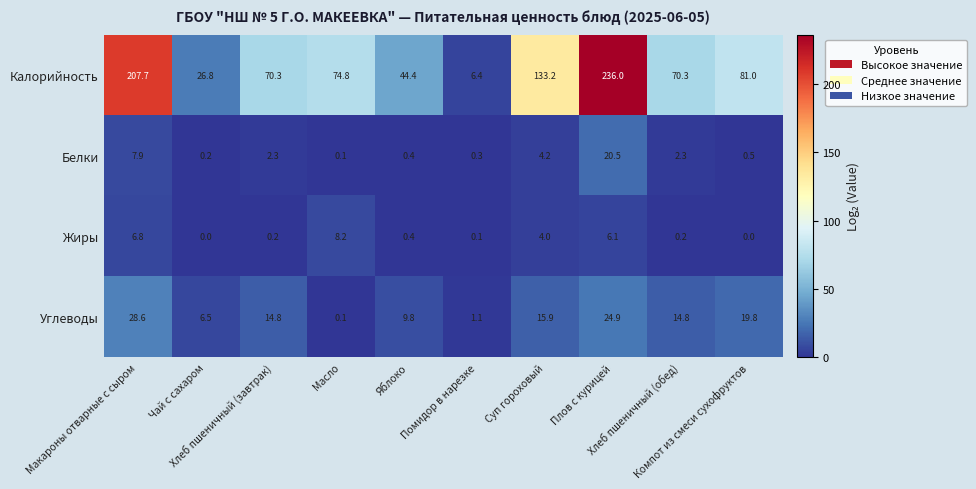

Rank the series at Чай с сахаром from lowest to highest value.

Жиры, Белки, Углеводы, Калорийность